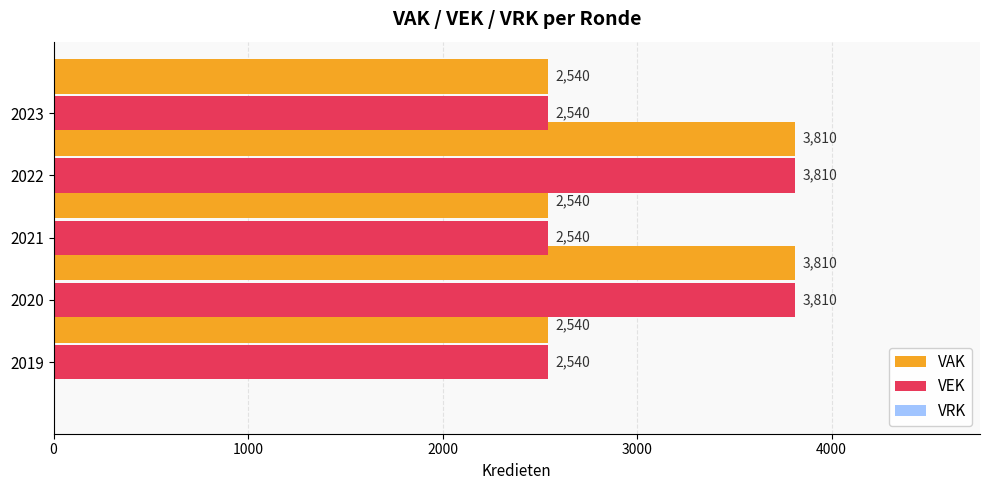

What is the sum of all VEK values?

15240